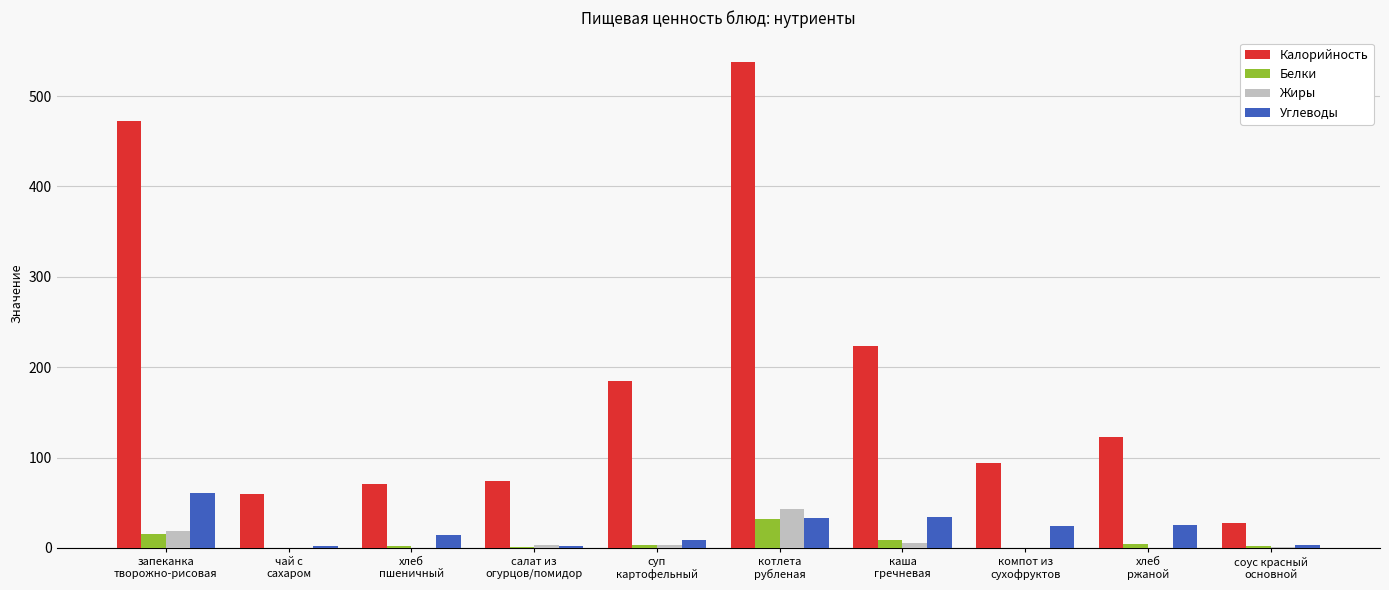

What is the average value of the Калорийность series?

186.7